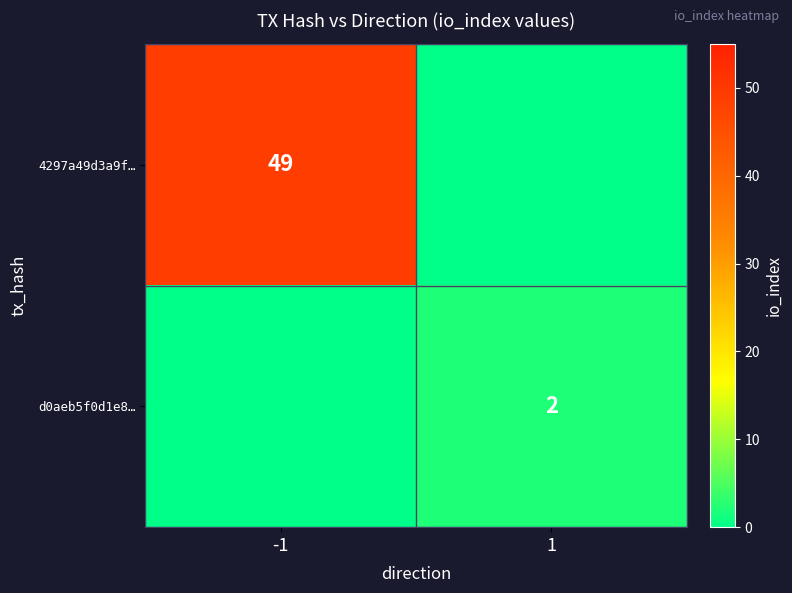

Which has a higher value, -1 or 1?

-1